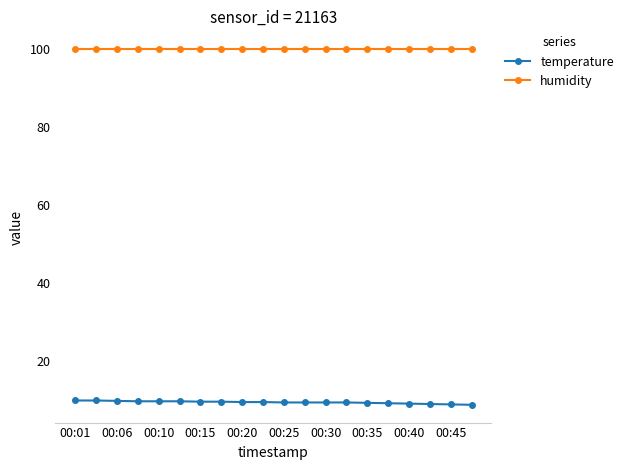

How many lines are shown in the chart?

2